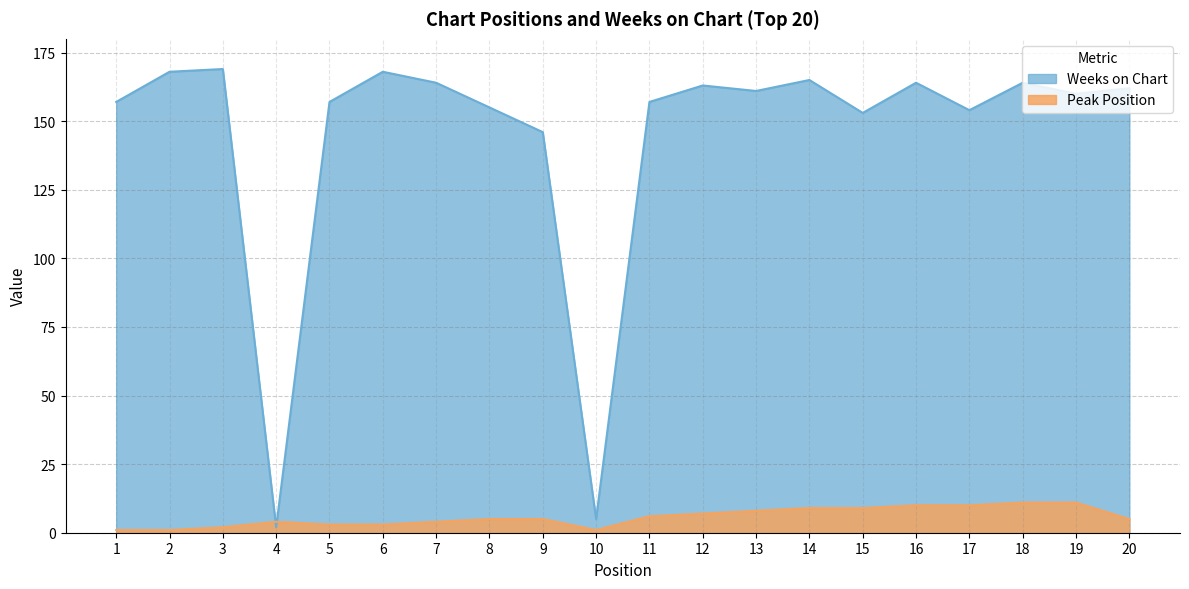

What value does the Weeks on Chart series have at 19, to the nearest 10?

160